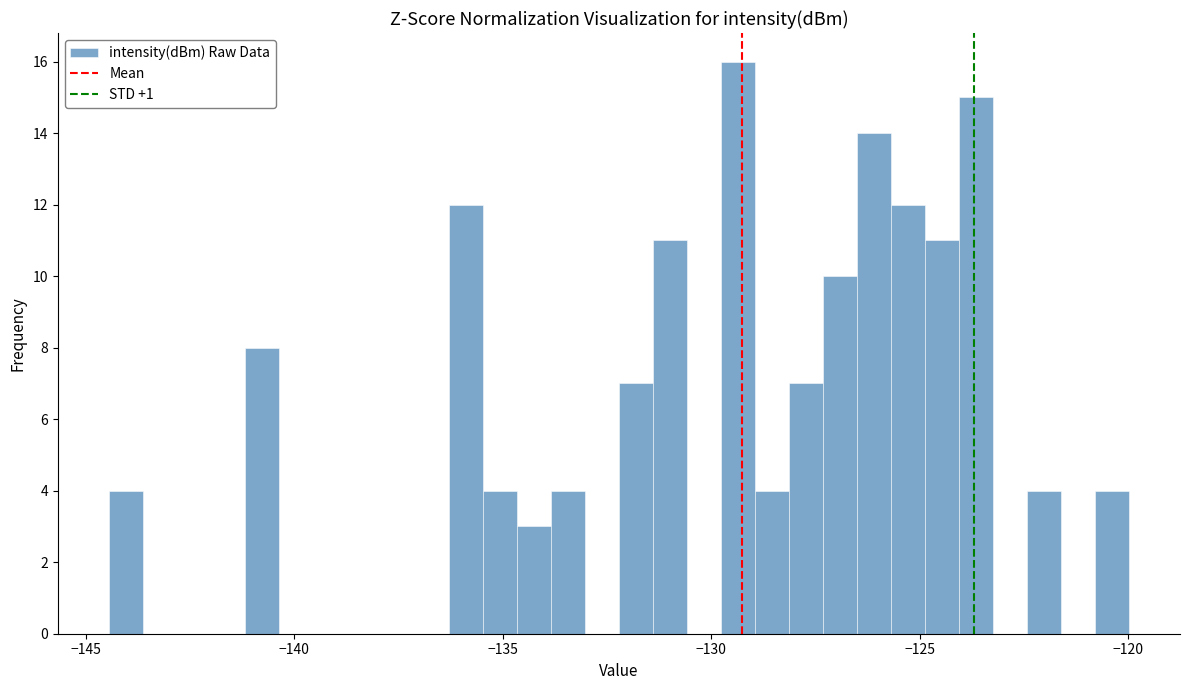

Around what value on the x-axis is the tallest bar? Give the approximate position of its centre, as read against the axis.

-129.5